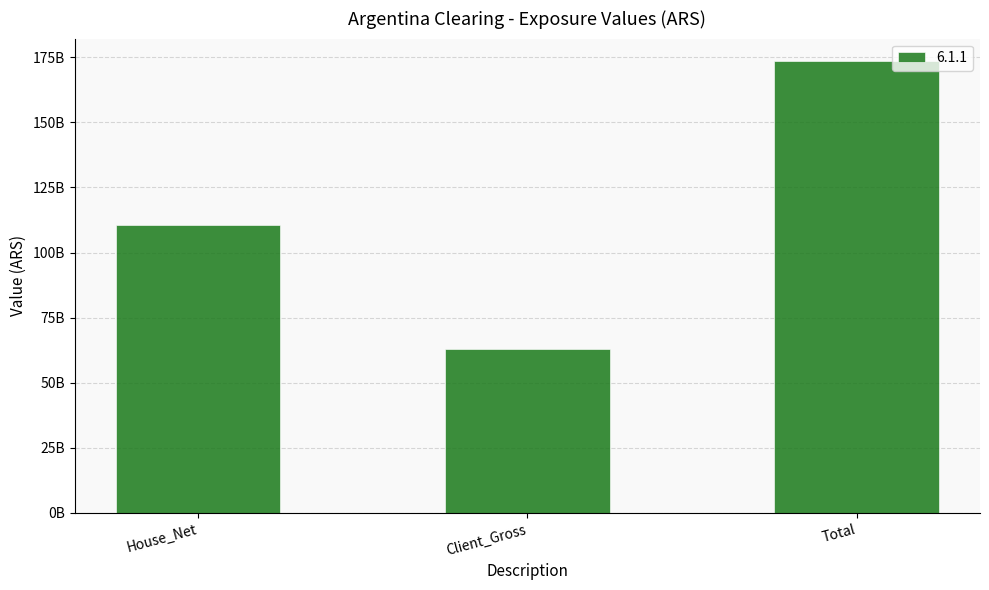

What is the sum of the values at House_Net and Client_Gross?

173499164107.5